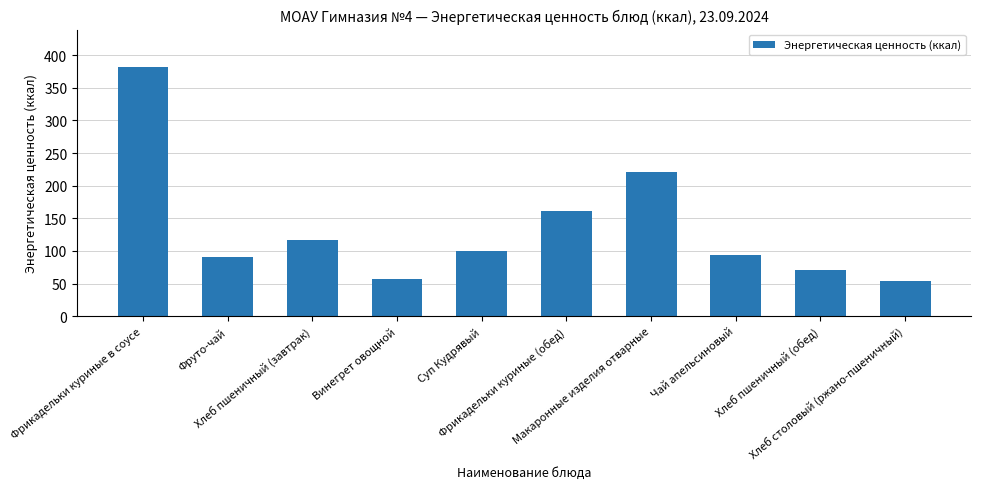

Approximately how many times larger is the value at Чай апельсиновый compared to Фрикадельки куриные (обед)?

0.6